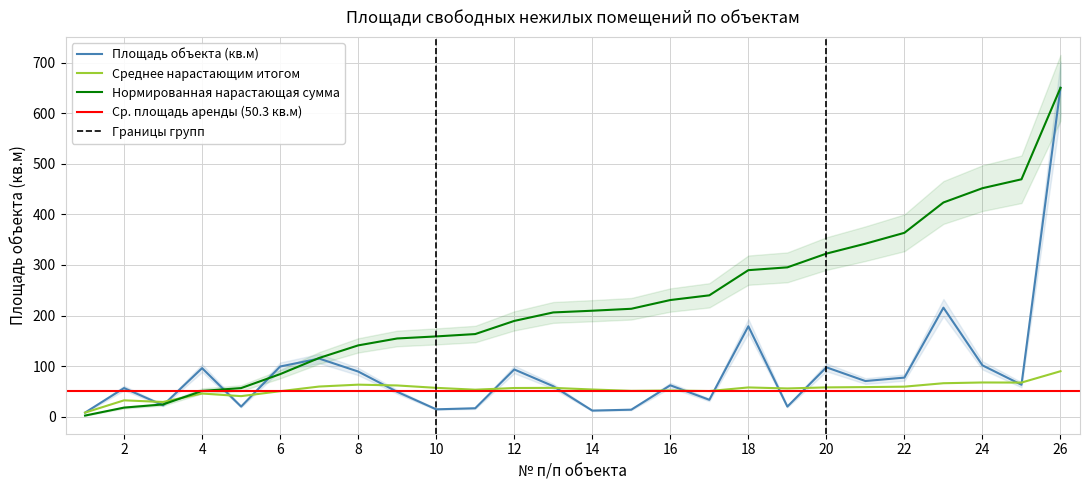

At which category does the chart reach its minimum across all series?

1